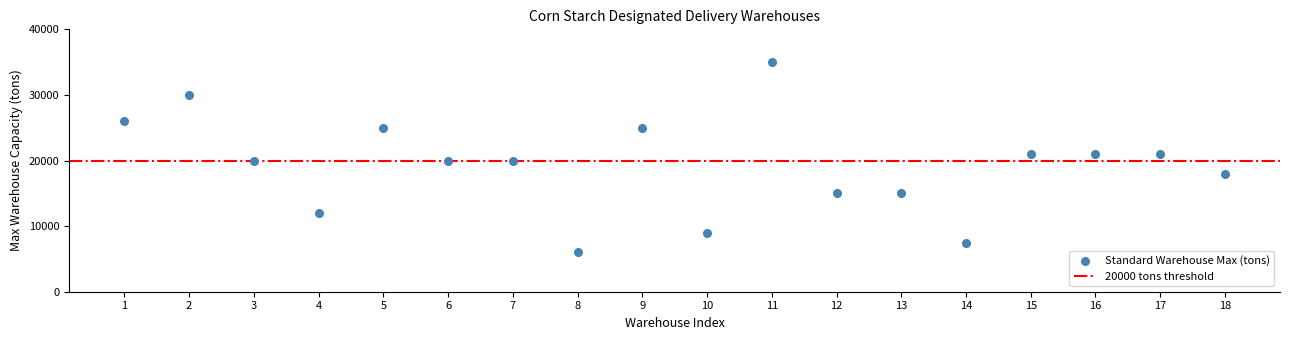

What is the range of Y values (max minus min)?

29000